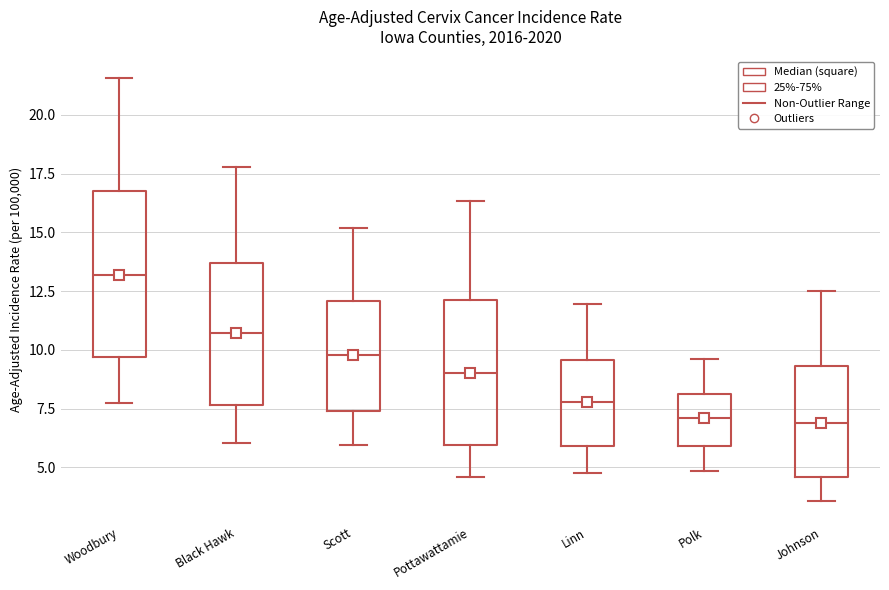

Reading left to right, read every box against the y-axis: the position of its median line, the range the box covers, and the ends of its whiskers. The values are not printed on the chart, so give them approximately, as read against the axis.

Woodbury: median 13.0, box 9.5 to 17.0, whiskers 7.5 to 21.5
Black Hawk: median 10.5, box 7.5 to 13.5, whiskers 6.0 to 18.0
Scott: median 10.0, box 7.5 to 12.0, whiskers 6.0 to 15.0
Pottawattamie: median 9.0, box 6.0 to 12.0, whiskers 4.5 to 16.5
Linn: median 8.0, box 6.0 to 9.5, whiskers 5.0 to 12.0
Polk: median 7.0, box 6.0 to 8.0, whiskers 5.0 to 9.5
Johnson: median 7.0, box 4.5 to 9.5, whiskers 3.5 to 12.5